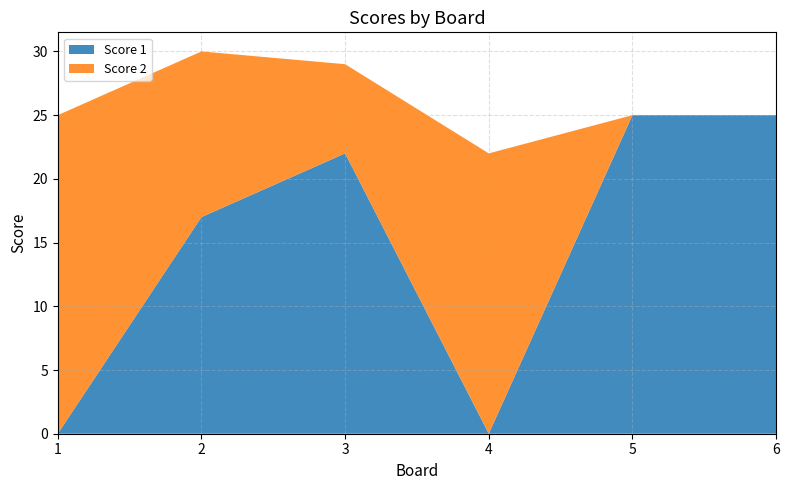

Reading left to right, what are all the values shown in this chart?

Score 1: 1=0	2=17	3=22	4=0	5=25	6=25
Score 2: 1=25	2=13	3=7	4=22	5=0	6=0